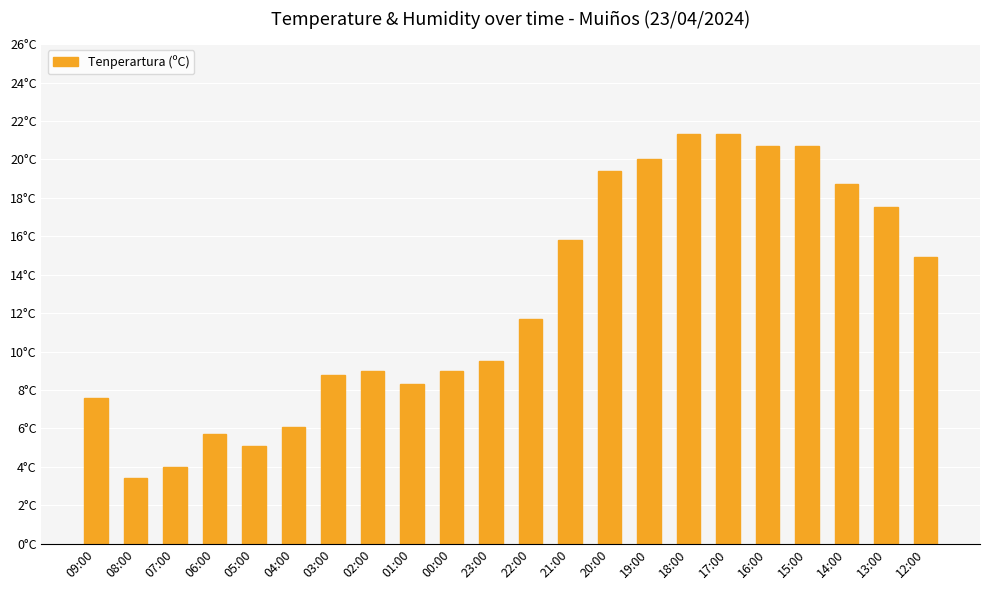

What value does the data have at 12:00?

14.9